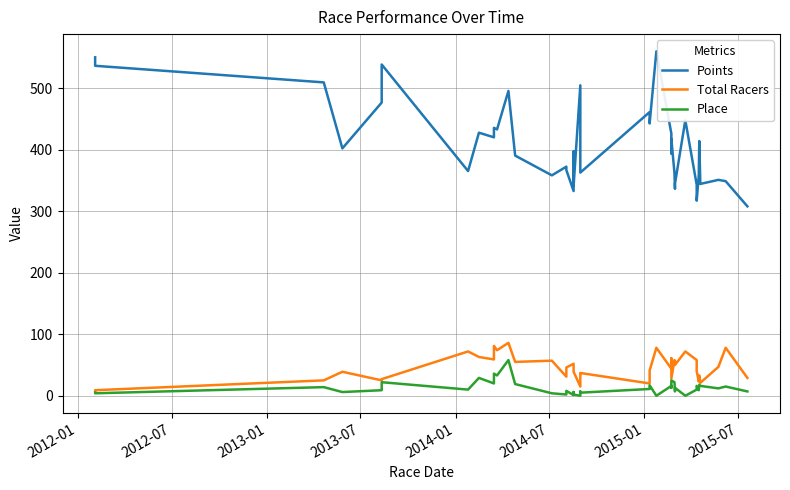

Rank the series by their maximum value, from lowest to highest.

Place, Total Racers, Points